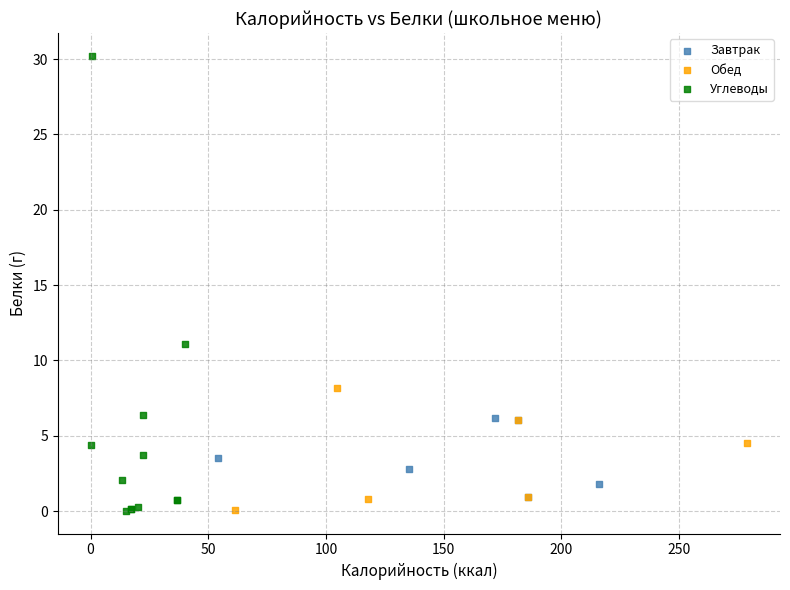

Which series has the largest Y range (max minus min)?

Углеводы